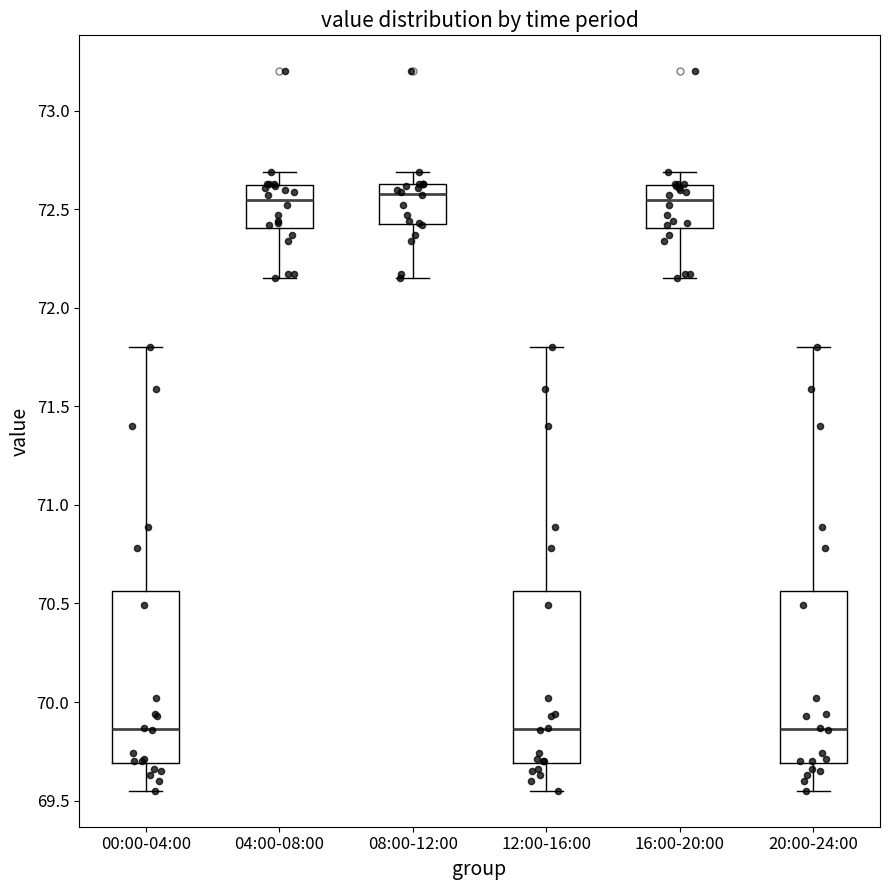

Reading left to right, read every box against the y-axis: the position of its median line, the range the box covers, and the ends of its whiskers. The values are not printed on the chart, so give them approximately, as read against the axis.

00:00-04:00: median 69.85, box 69.70 to 70.55, whiskers 69.55 to 71.80
04:00-08:00: median 72.55, box 72.40 to 72.60, whiskers 72.15 to 72.70
08:00-12:00: median 72.60, box 72.45 to 72.65, whiskers 72.15 to 72.70
12:00-16:00: median 69.85, box 69.70 to 70.55, whiskers 69.55 to 71.80
16:00-20:00: median 72.55, box 72.40 to 72.60, whiskers 72.15 to 72.70
20:00-24:00: median 69.85, box 69.70 to 70.55, whiskers 69.55 to 71.80